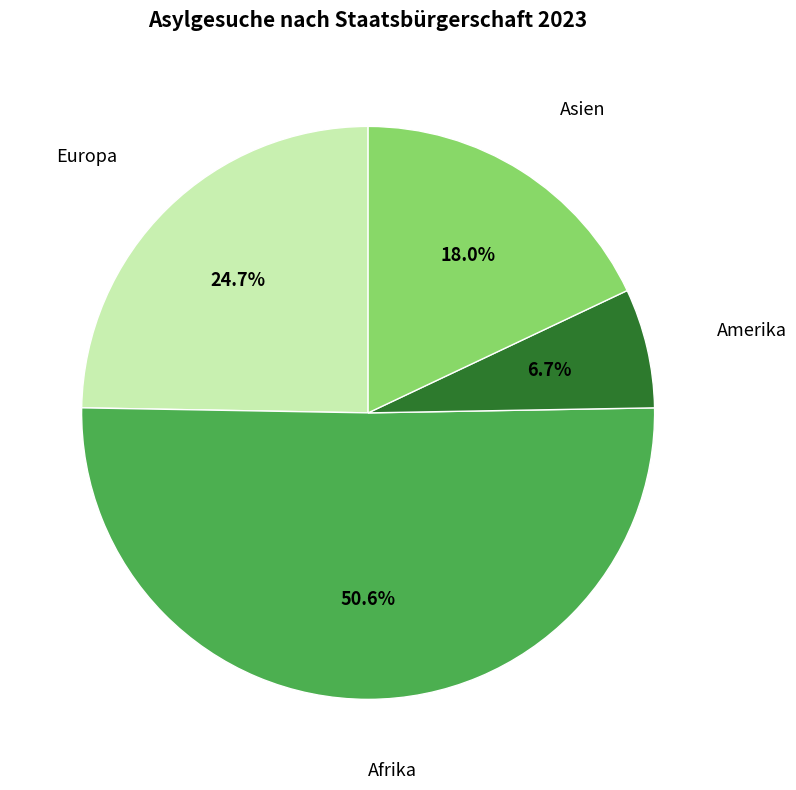

How much of the chart is everything except Amerika?

93.3%